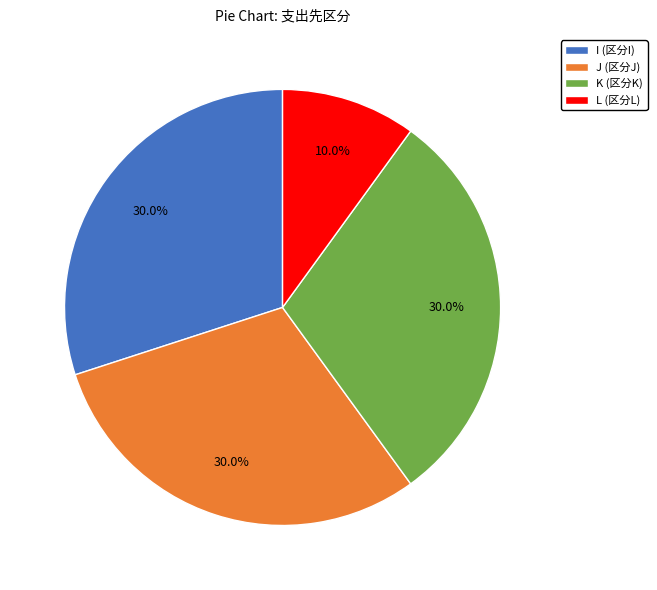

To the nearest percent, what is the difference between the largest and smallest slice percentages?

20%